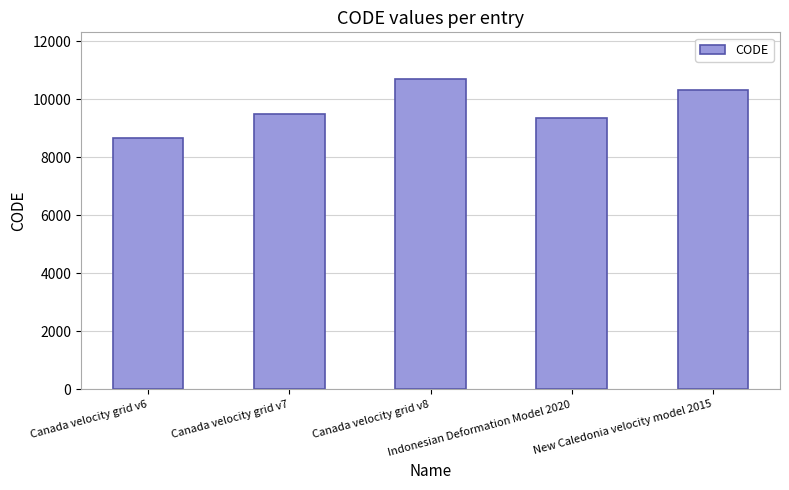

List the labels in order of value, smallest first.

Canada velocity grid v6, Indonesian Deformation Model 2020, Canada velocity grid v7, New Caledonia velocity model 2015, Canada velocity grid v8